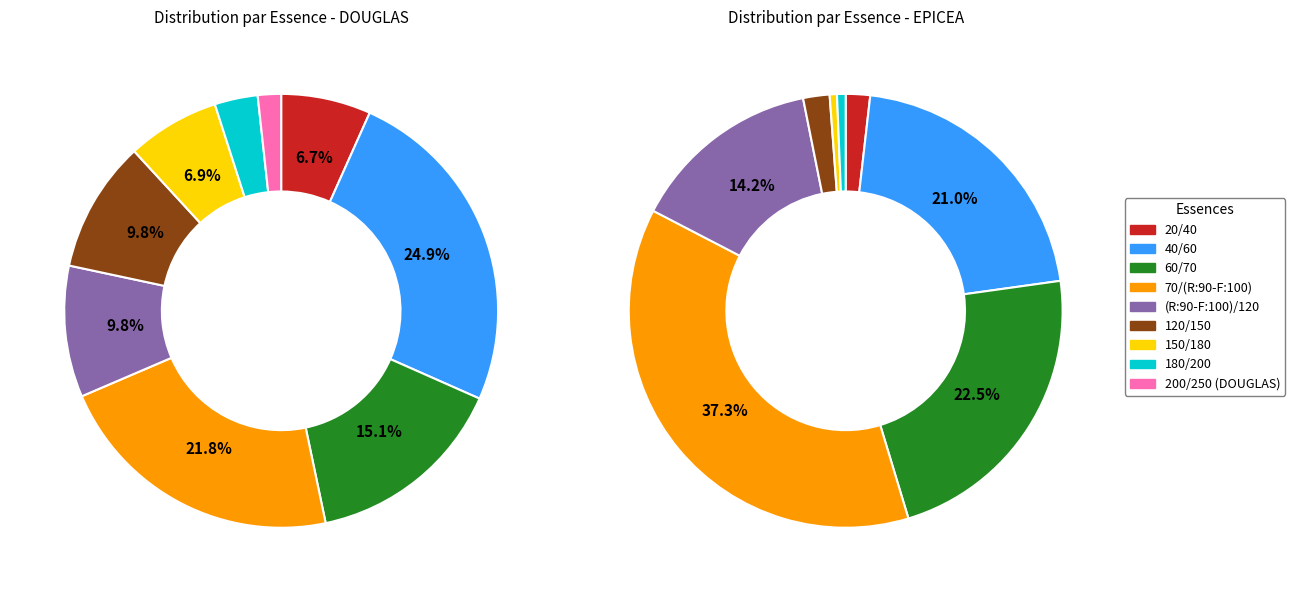

Rank the categories by value from highest to lowest.

EPICEA 70/(R:90-F:100), EPICEA 60/70, EPICEA 40/60, EPICEA (R:90-F:100)/120, DOUGLAS 40/60, DOUGLAS 70/(R:90-F:100), DOUGLAS 60/70, DOUGLAS 120/150, DOUGLAS (R:90-F:100)/120, EPICEA 120/150, EPICEA 20/40, DOUGLAS 150/180, DOUGLAS 20/40, DOUGLAS 180/200, EPICEA 180/200, EPICEA 150/180, DOUGLAS 200/250